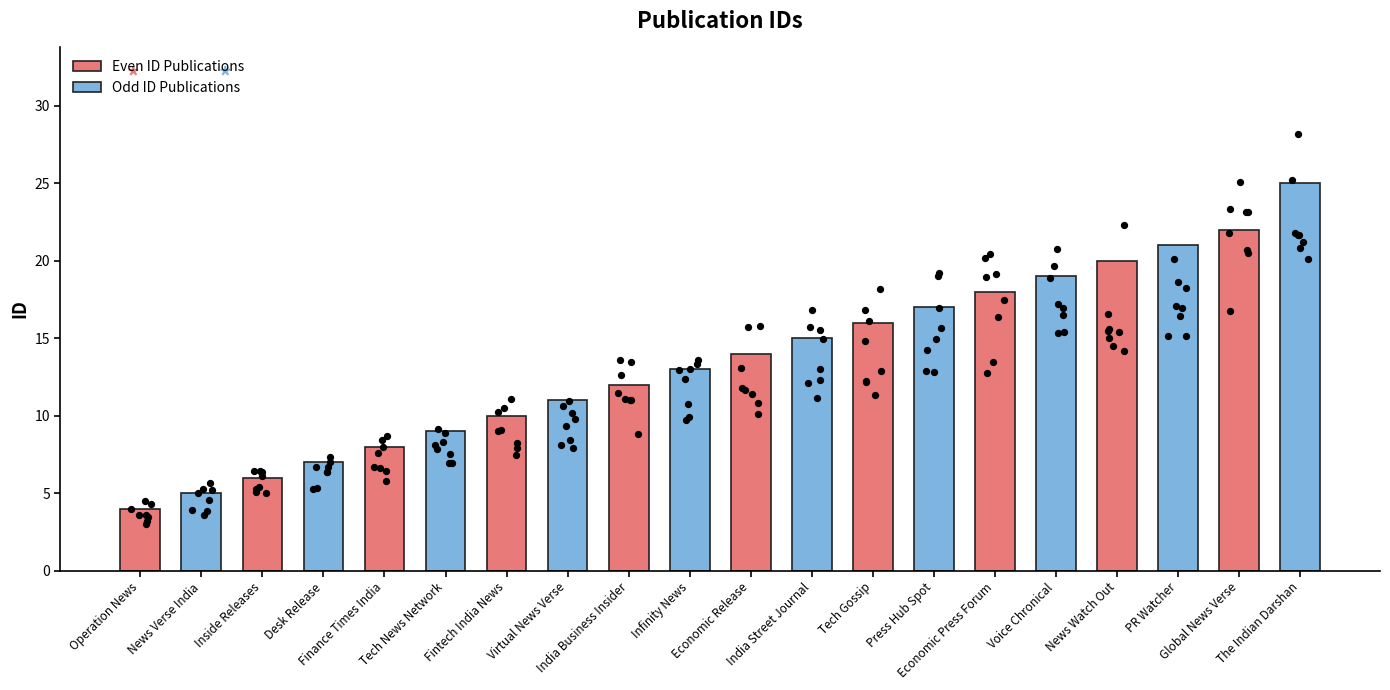

What are all the series names shown in the legend?

Even ID Publications, Odd ID Publications